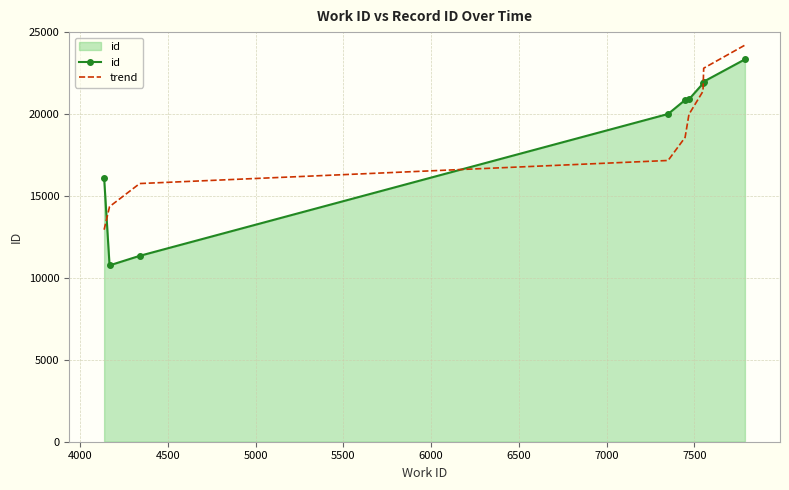

Which series has the widest spread of values?

id